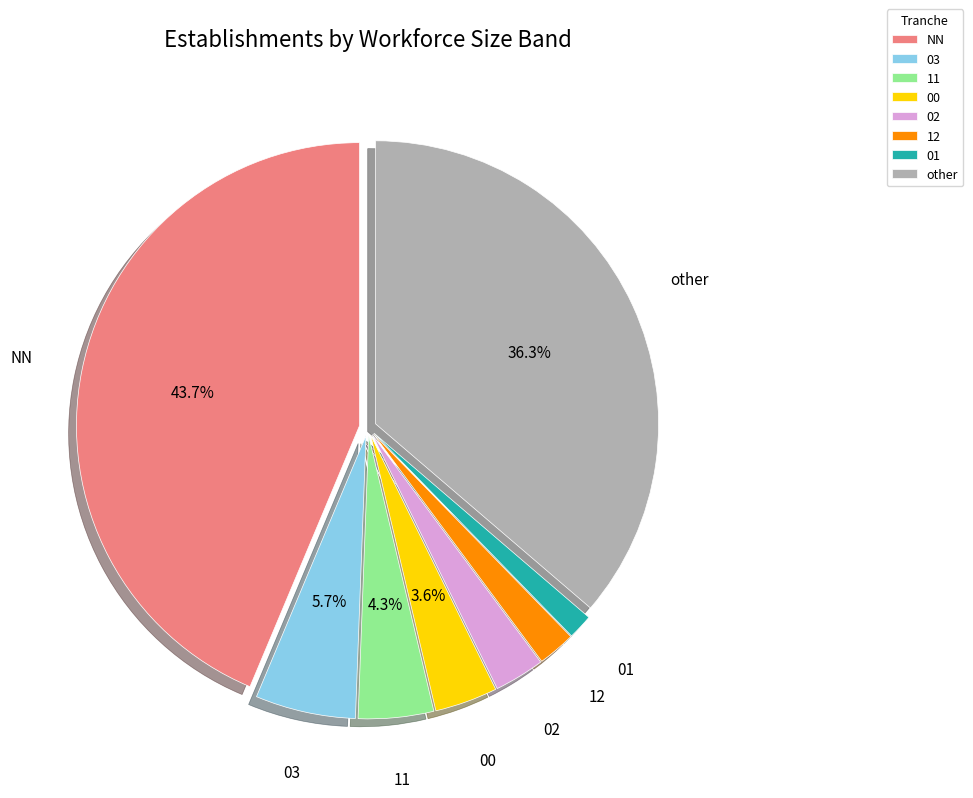

Count the number of slices in the pie.

8